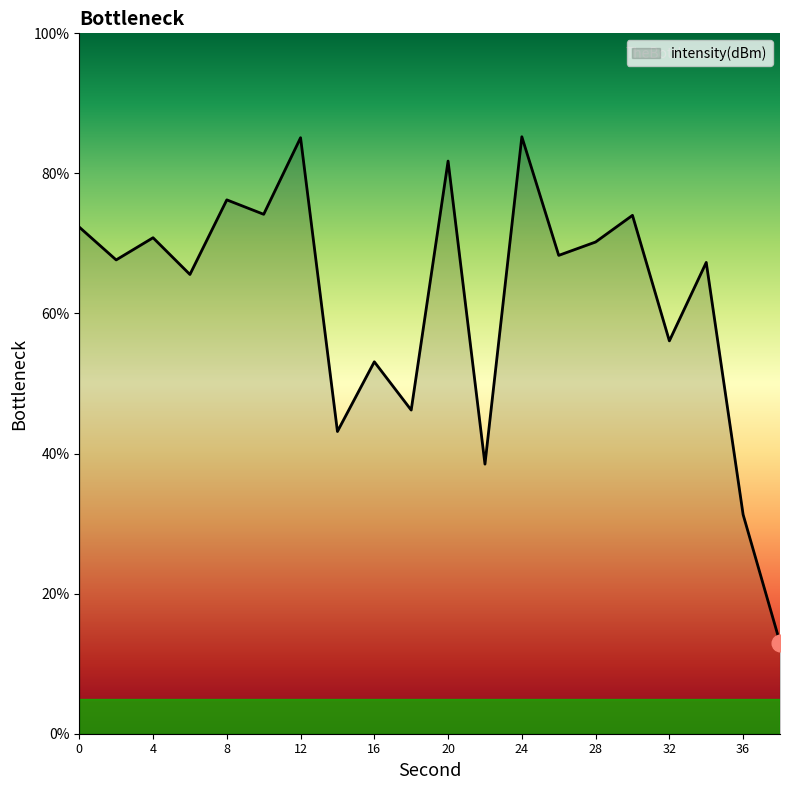

What is the difference between the maximum and minimum values?

72.2